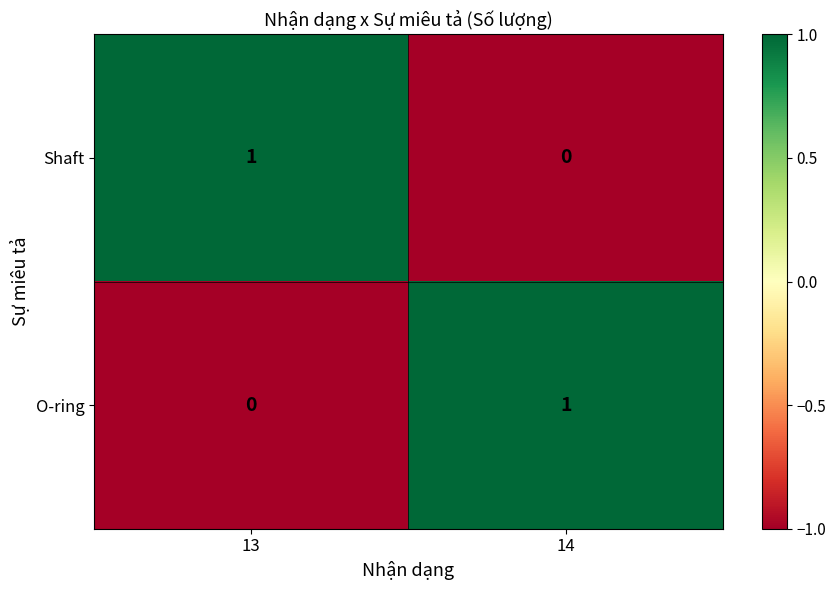

The Shaft series shows 1 at 13. True or false?

True